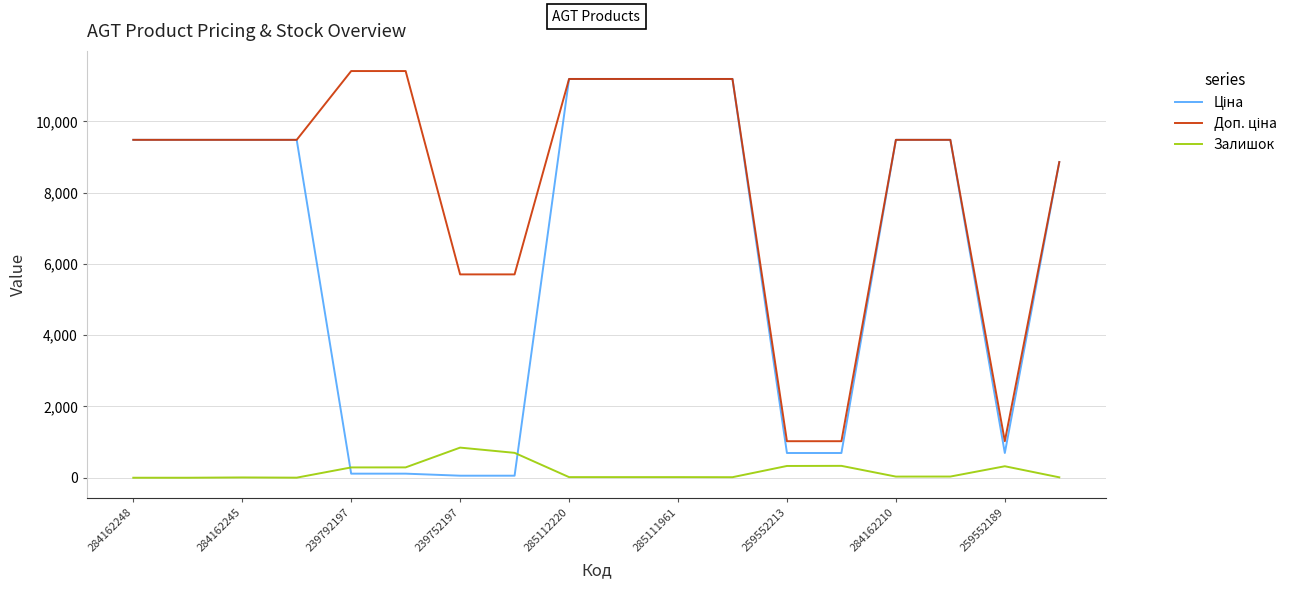

What is the difference between the maximum and minimum values in the Ціна series?

11131.1